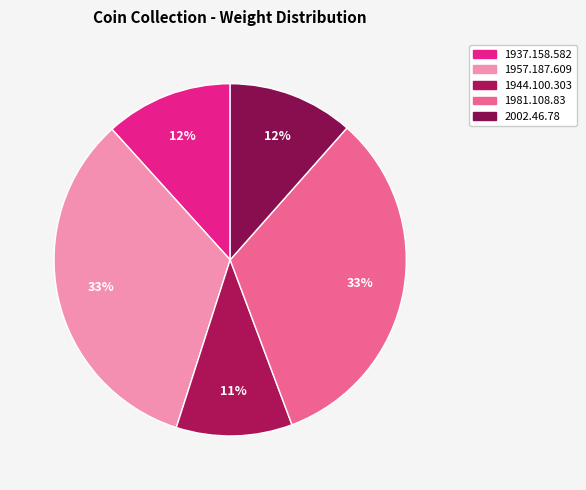

How many slices are in this pie chart?

5